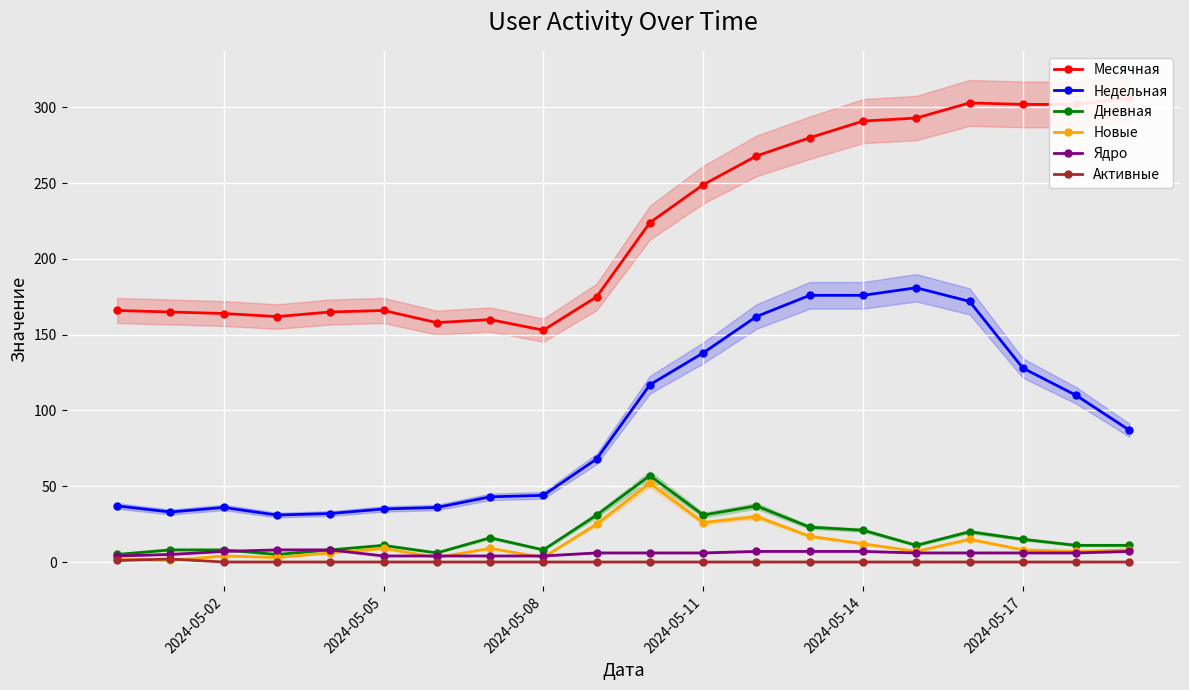

Which series has the largest total across all categories?

Месячная